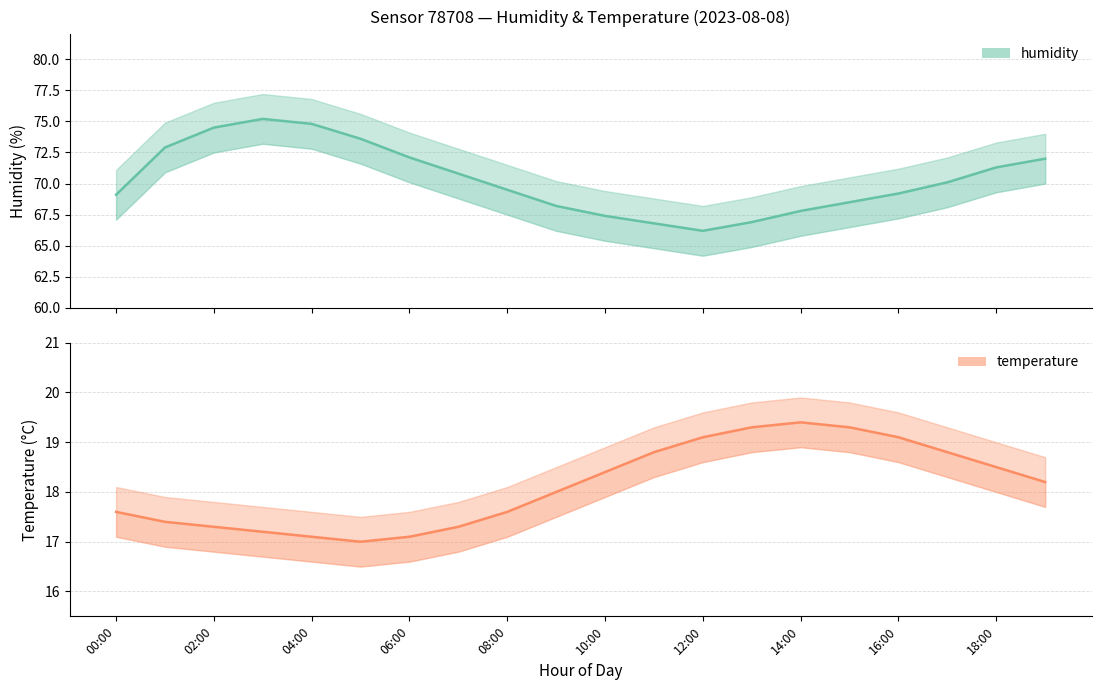

What is the highest value of the temperature series?

19.4